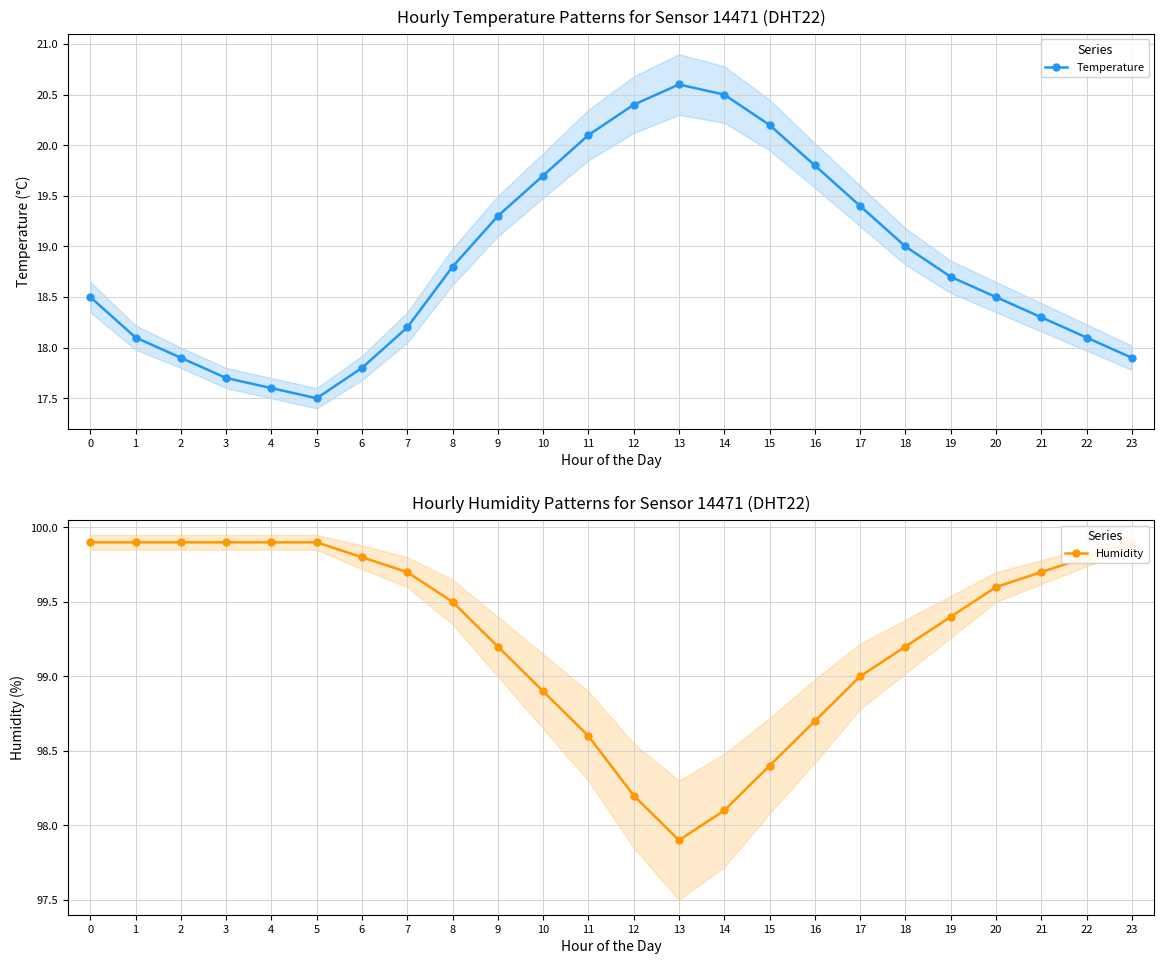

Between 4 and 20, which series saw the biggest shift?

Temperature